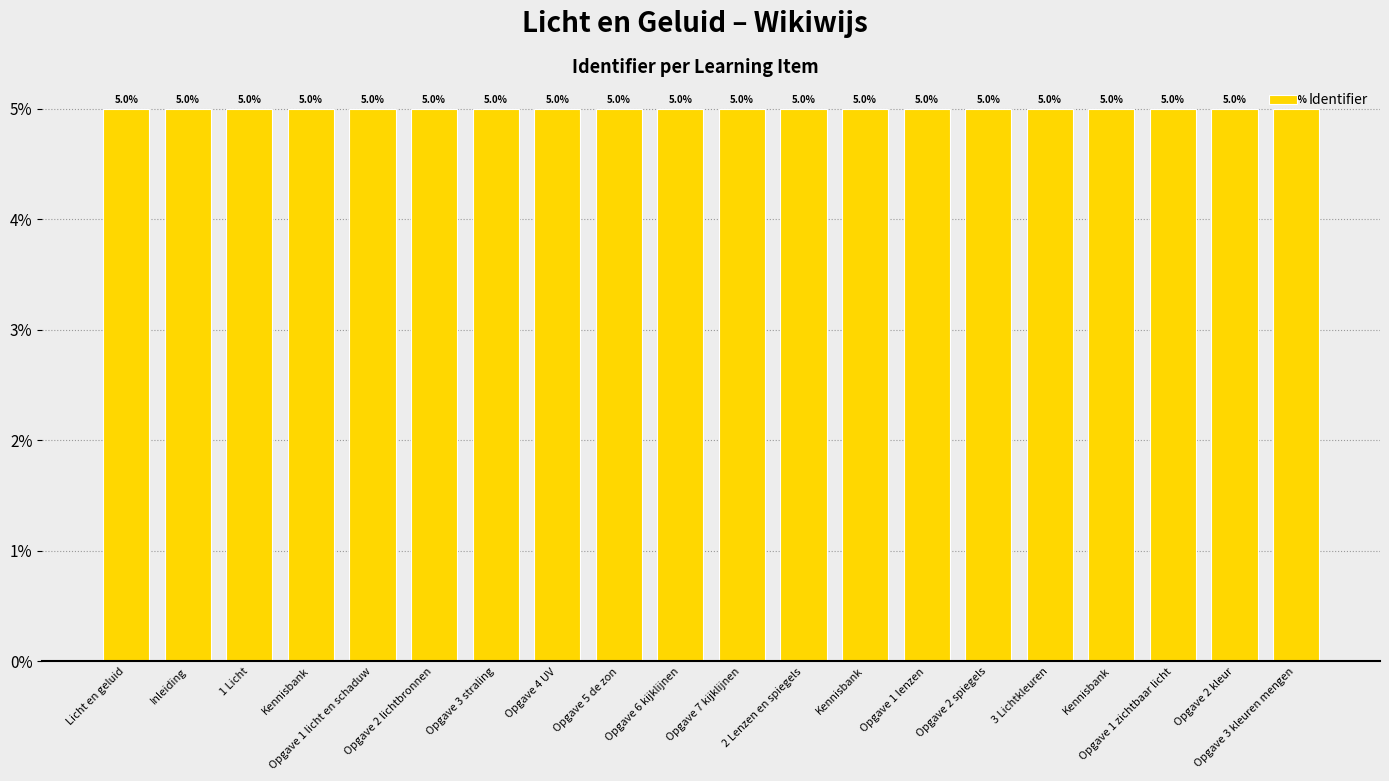

Which category has the lowest value across all series?

Licht en geluid